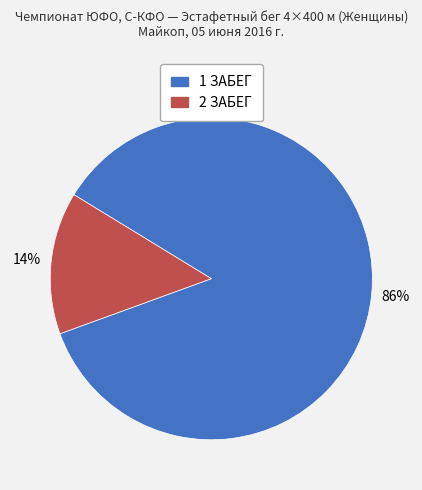

To the nearest percent, what is the combined percentage of 1 ЗАБЕГ and 2 ЗАБЕГ?

100%